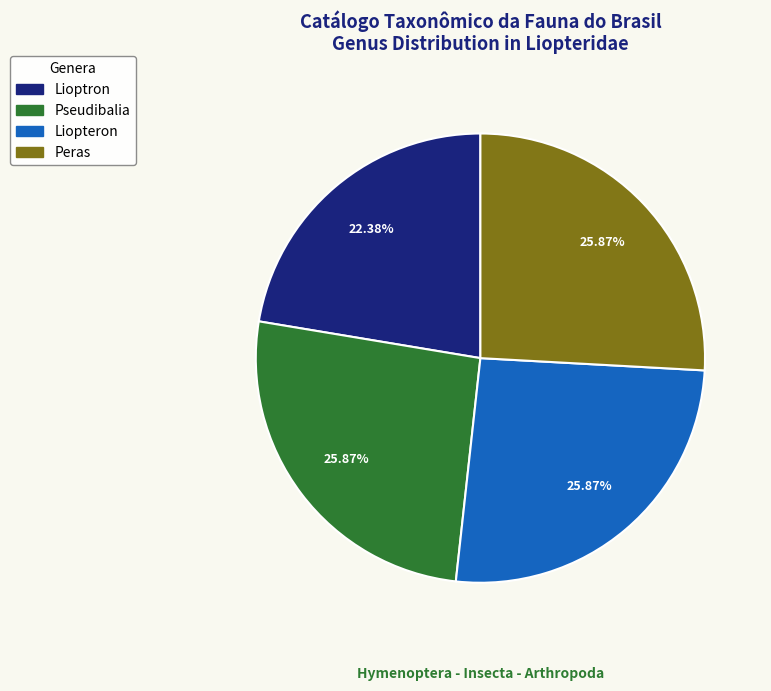

What percentage is the Lioptron slice, to the nearest percent?

22%